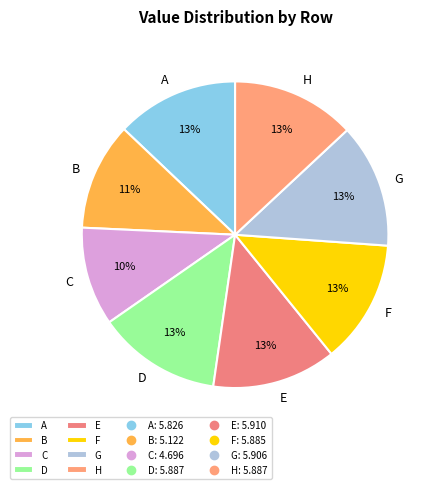

How many segments does this pie chart have?

8